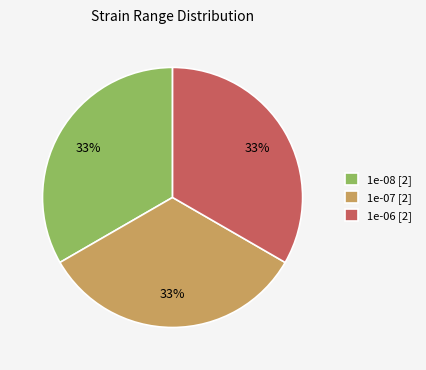

To the nearest percent, what portion does 1e-06 represent?

33%